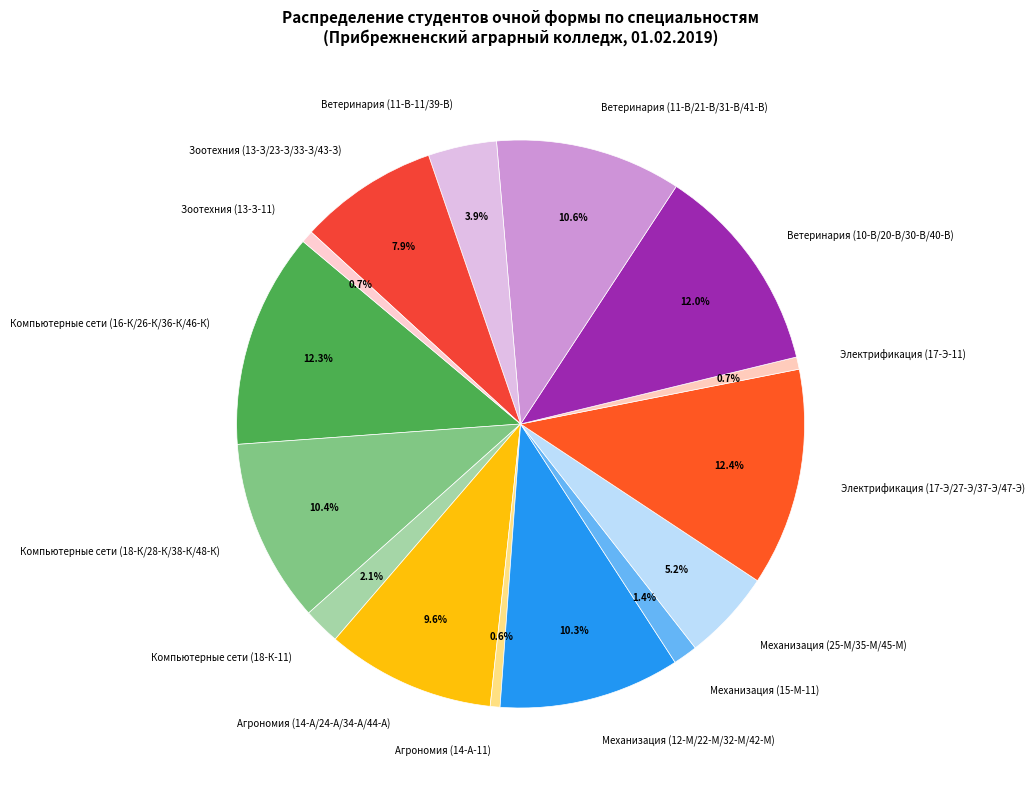

To the nearest percent, what portion does Компьютерные сети (16-К/26-К/36-К/46-К) represent?

12%